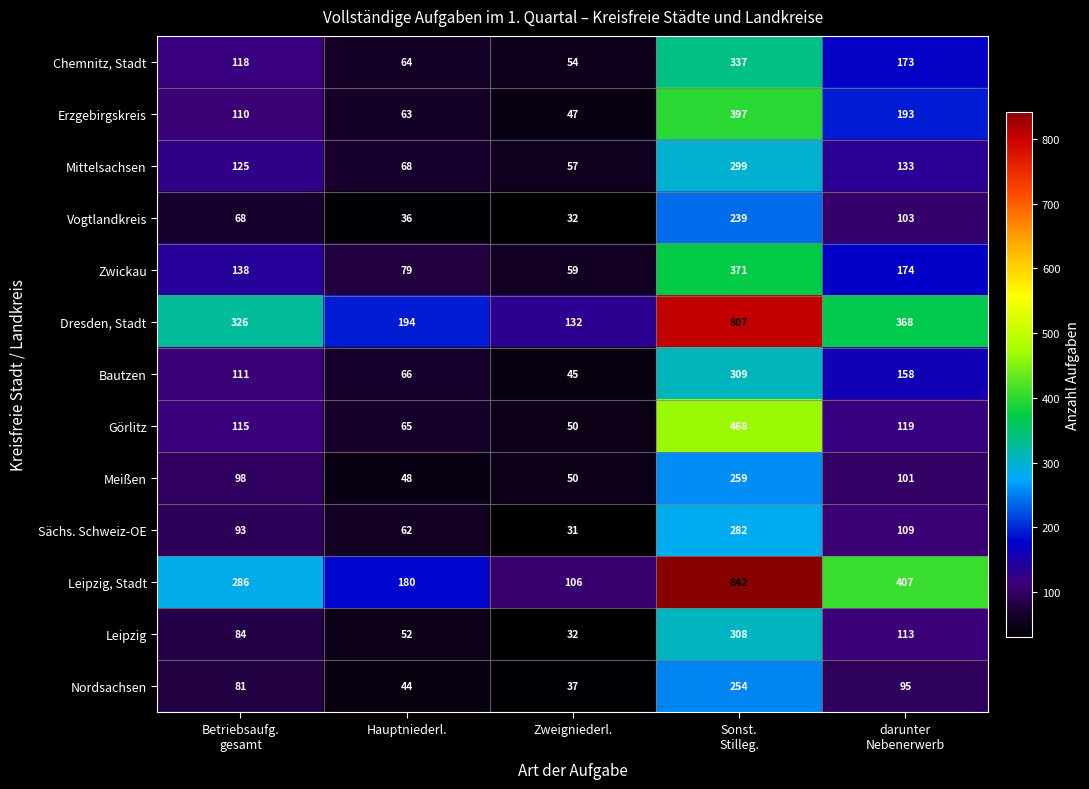

What is the difference between the highest and lowest values at Zweigniederl.?

101